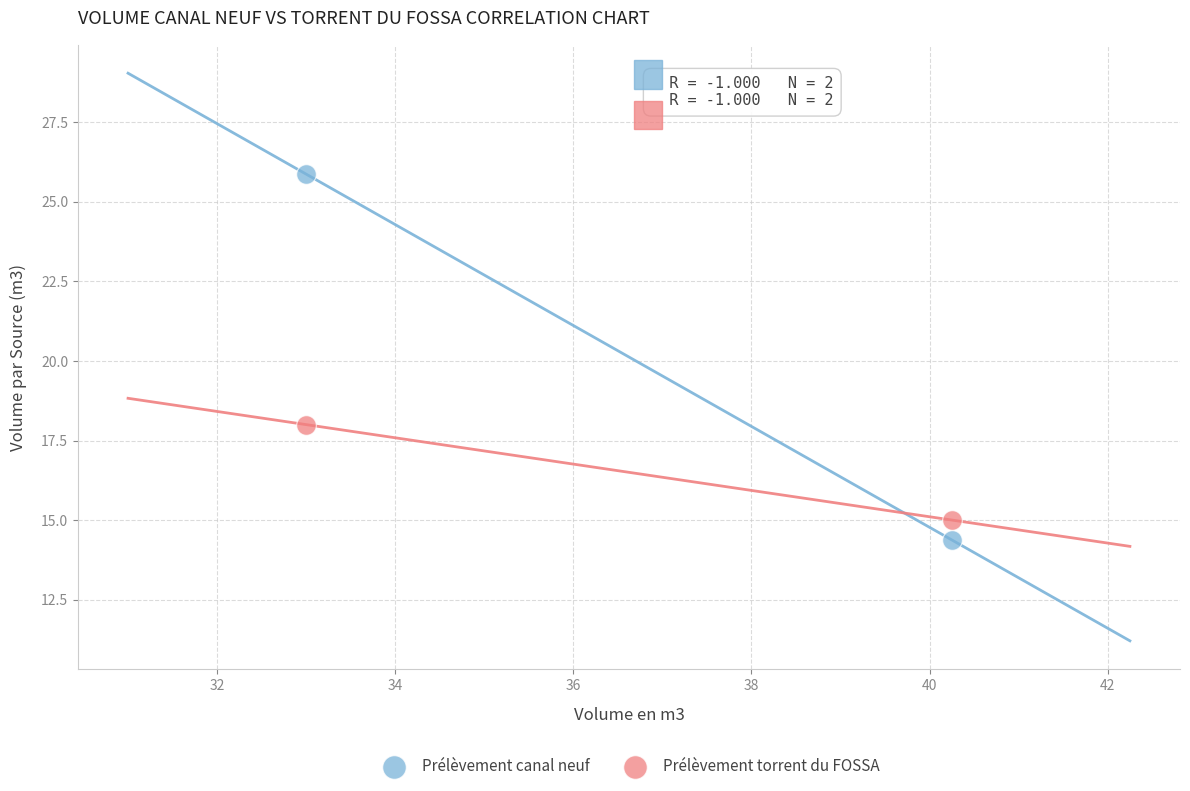

Across all data points, what is the range of Y values (max minus min)?

11.5